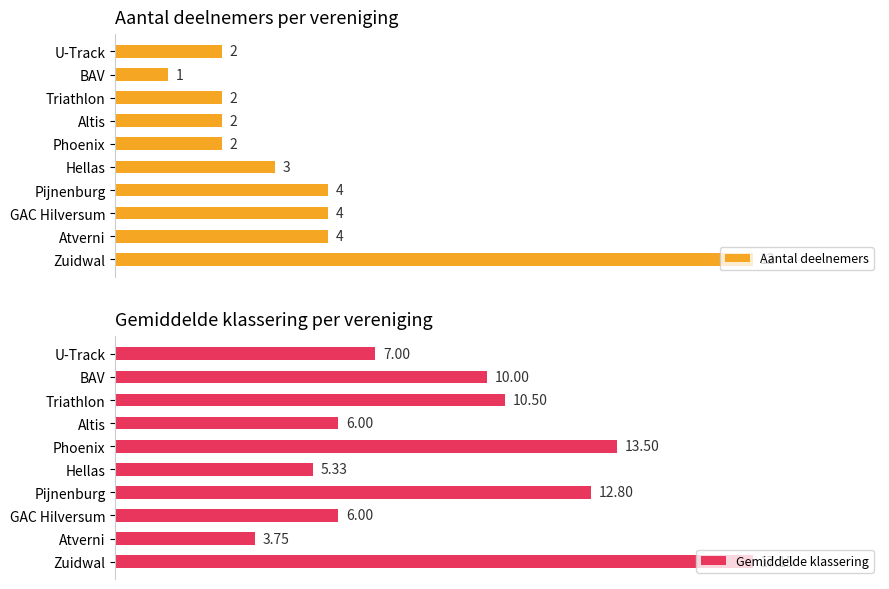

Which category has the lowest value in the Aantal deelnemers series?

BAV